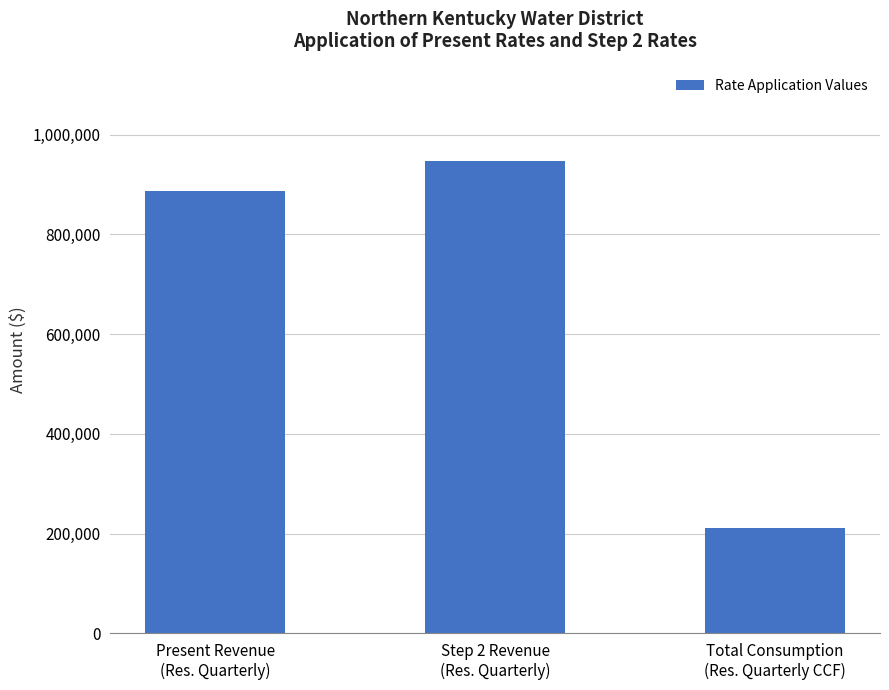

What is the approximate value at Total Consumption
(Res. Quarterly CCF)?

210414.5